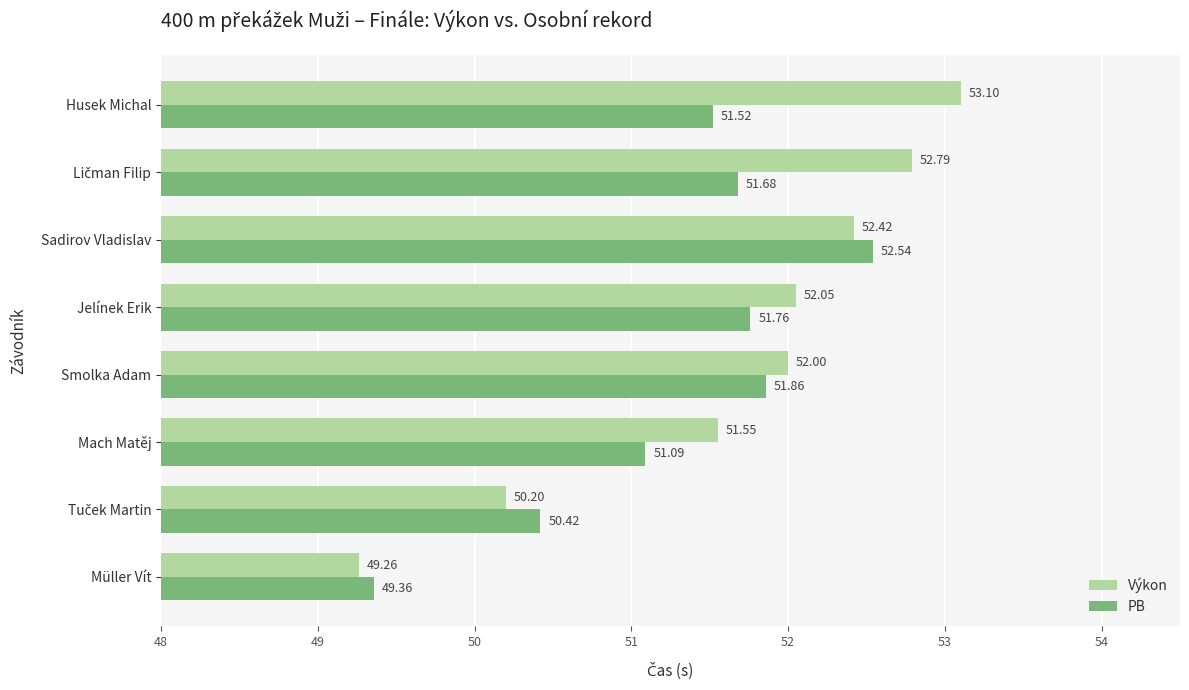

Which series has the widest spread of values?

Výkon